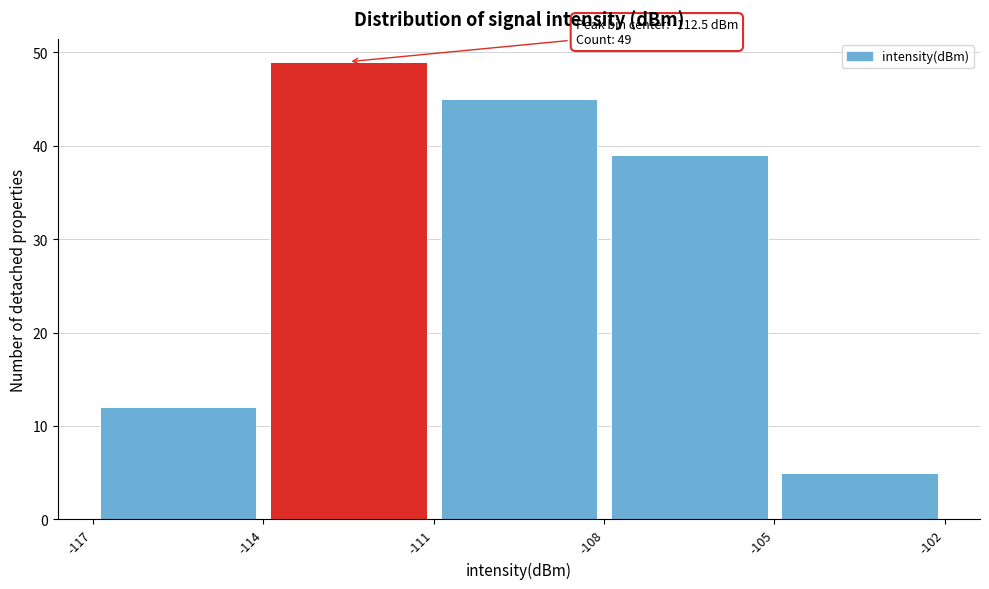

Which range on the x-axis has the tallest bar?

-114 to -111